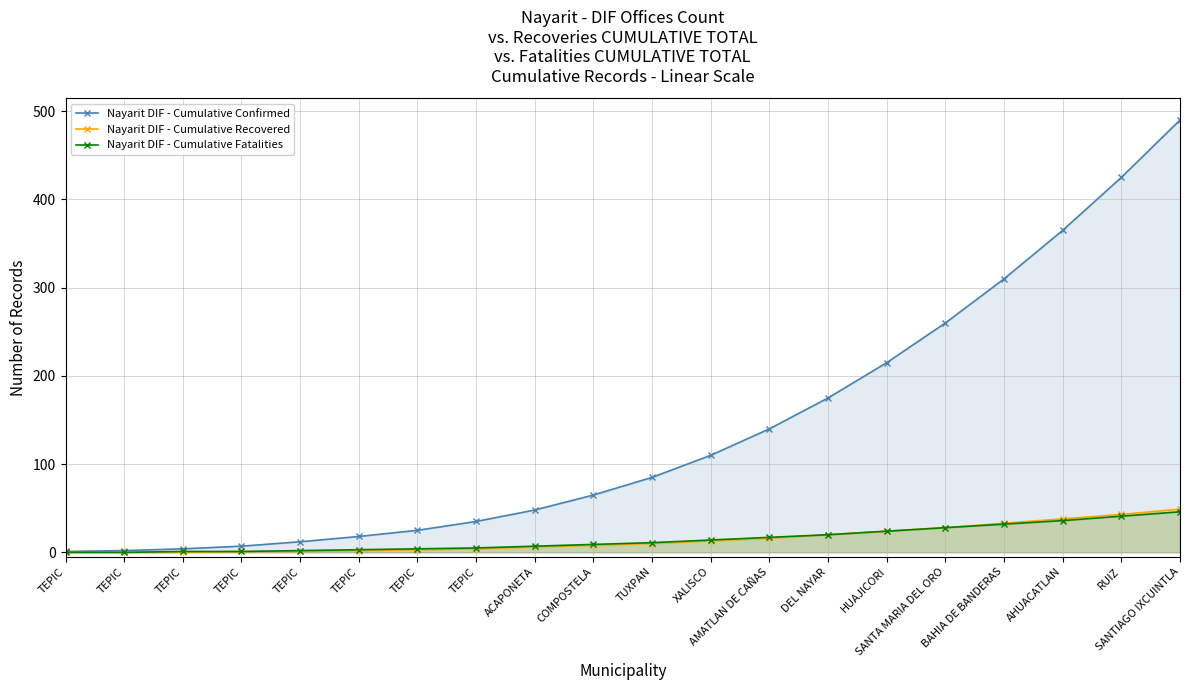

How many positive values does the Nayarit DIF - Cumulative Recovered series have?

17